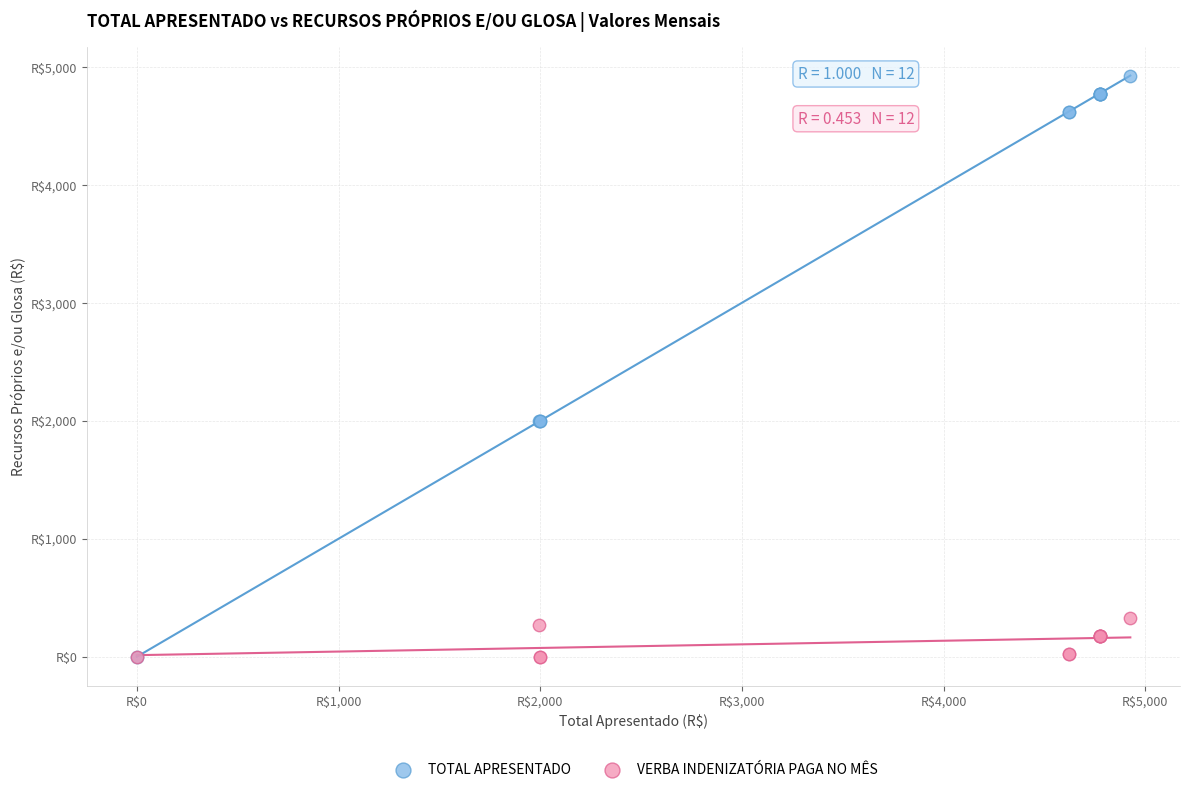

What are all the series names shown in the legend?

TOTAL APRESENTADO, VERBA INDENIZATÓRIA PAGA NO MÊS